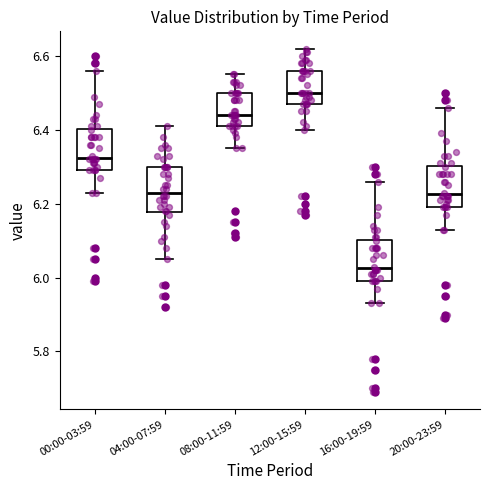

Where does the lower whisker of the box for 08:00-11:59 end on the y-axis? The values are not printed on the chart, so give them approximately, as read against the axis.

6.36